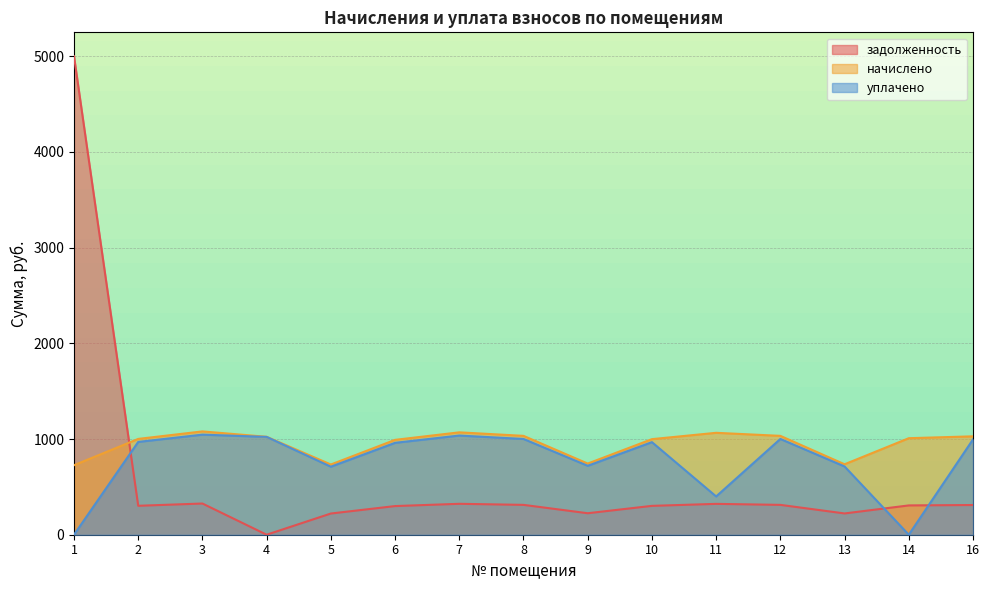

Between 9 and 14, which is larger?

14